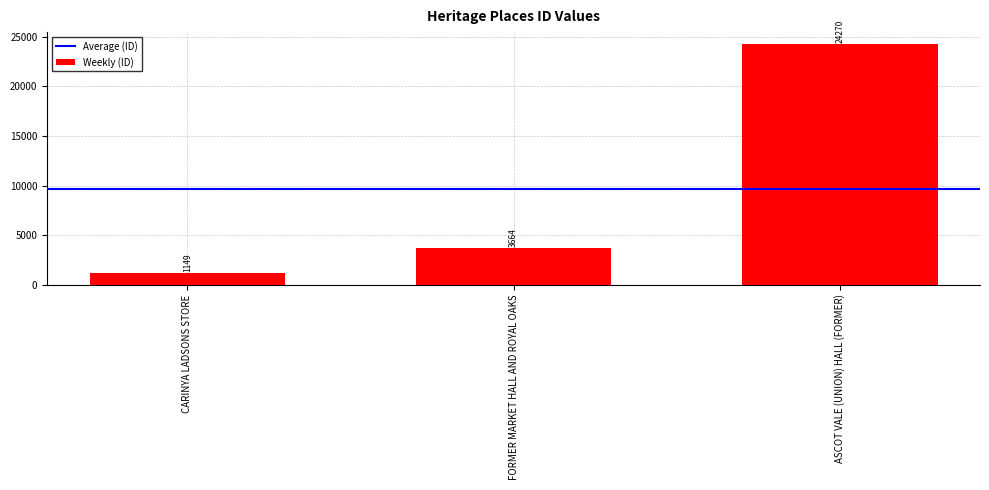

At which label is the value closest to 12709?

FORMER MARKET HALL AND ROYAL OAKS